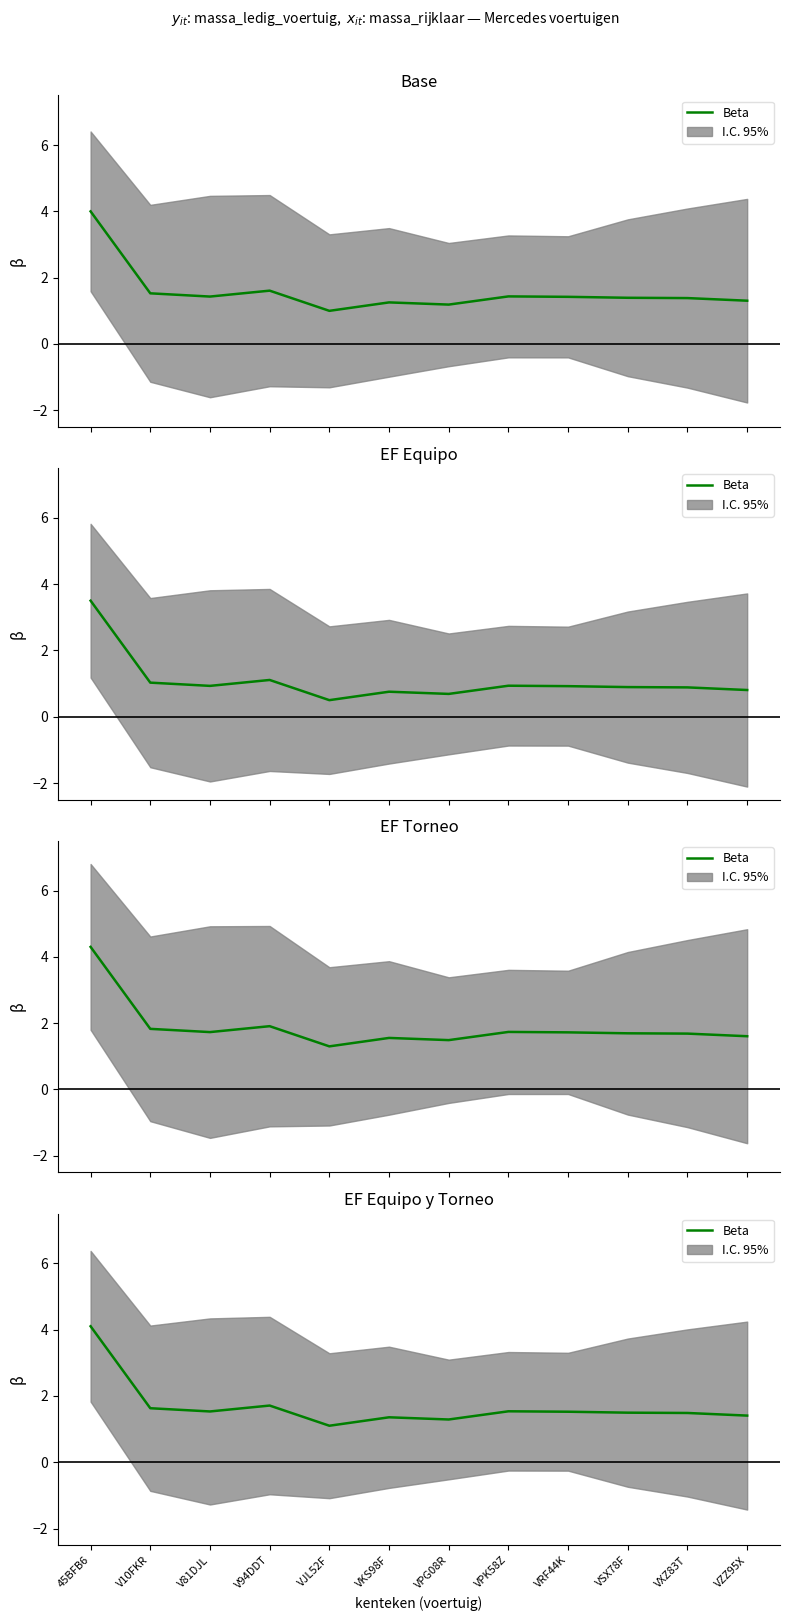

True or false: the data shows 1.5 at VRF44K.

True